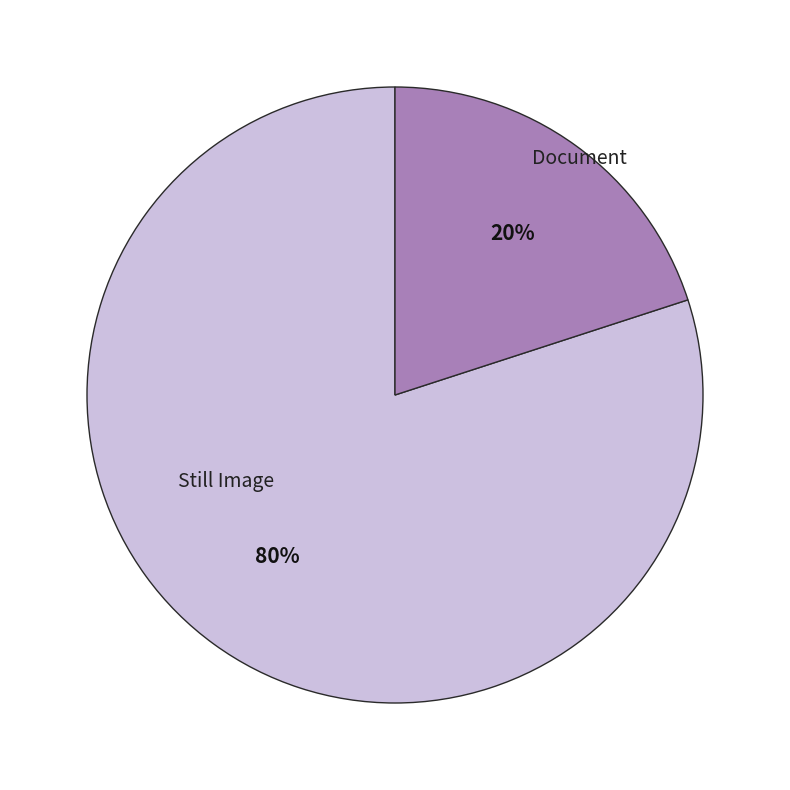

To the nearest percent, what is the average slice percentage?

50%